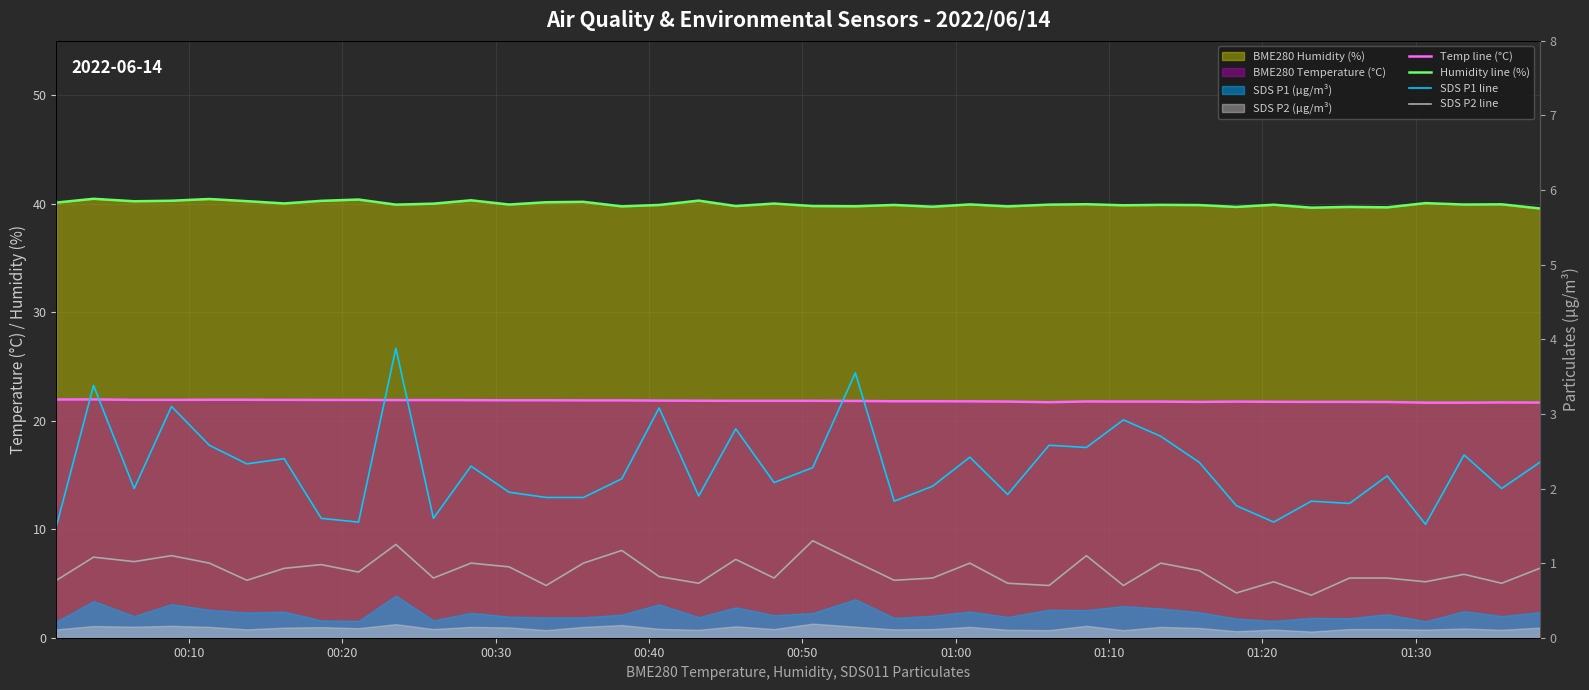

The SDS P1 line series shows 1.0 at 10. True or false?

False